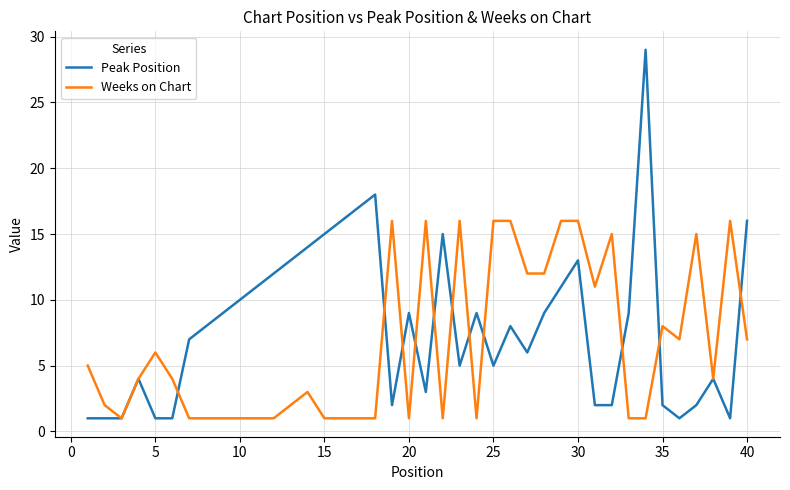

List the series in order of their overall mean, highest first.

Peak Position, Weeks on Chart